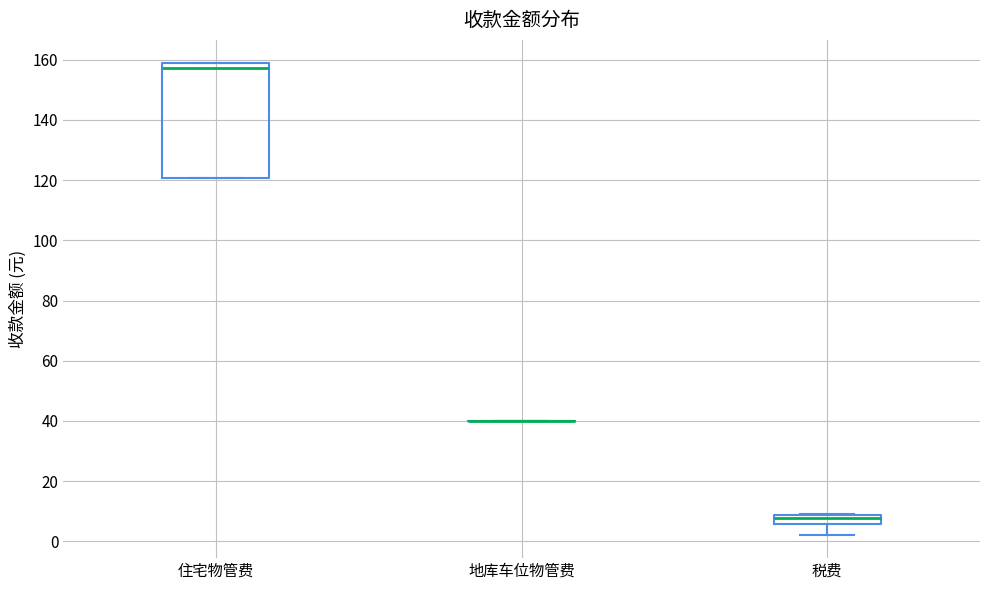

Reading left to right, read every box against the y-axis: the position of its median line, the range the box covers, and the ends of its whiskers. The values are not printed on the chart, so give them approximately, as read against the axis.

住宅物管费: median 158 (just below the box's upper edge), box 120 to 158, whiskers 120 to 158
地库车位物管费: box collapsed to a line at 40, whiskers 40 to 40
税费: median 8 (just below the box's upper edge), box 6 to 8, whiskers 2 to 8